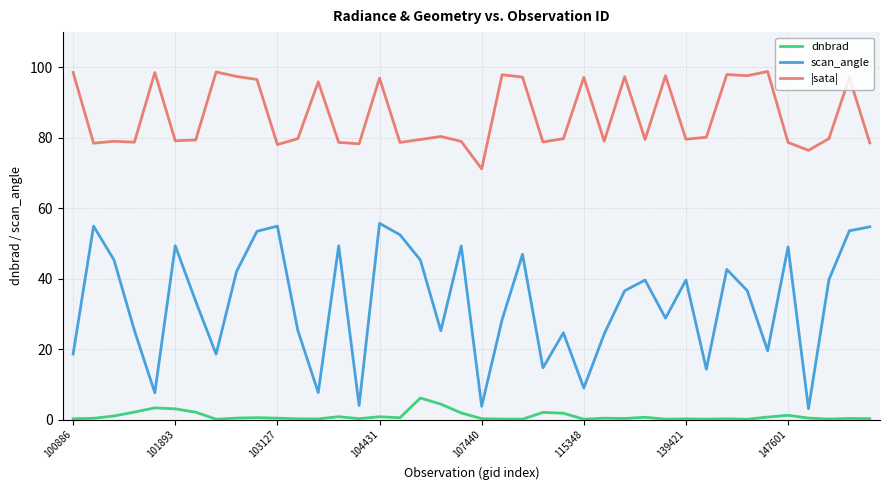

Count the number of categories in the chart.

40